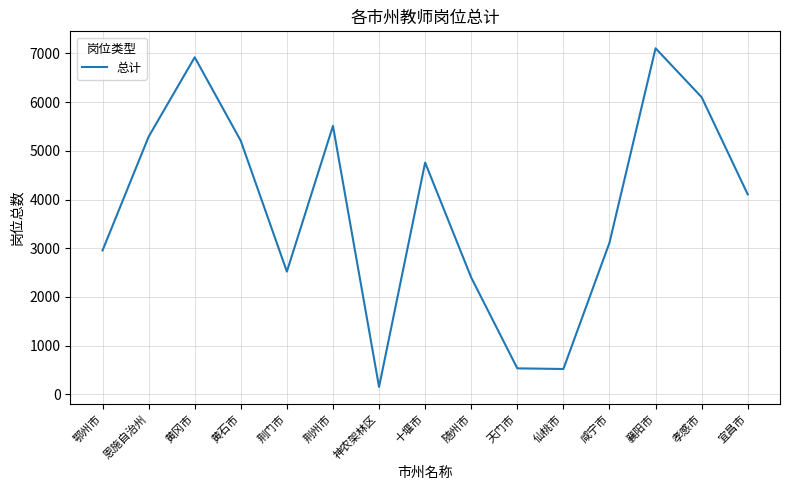

Which label corresponds to the largest value in the chart?

襄阳市